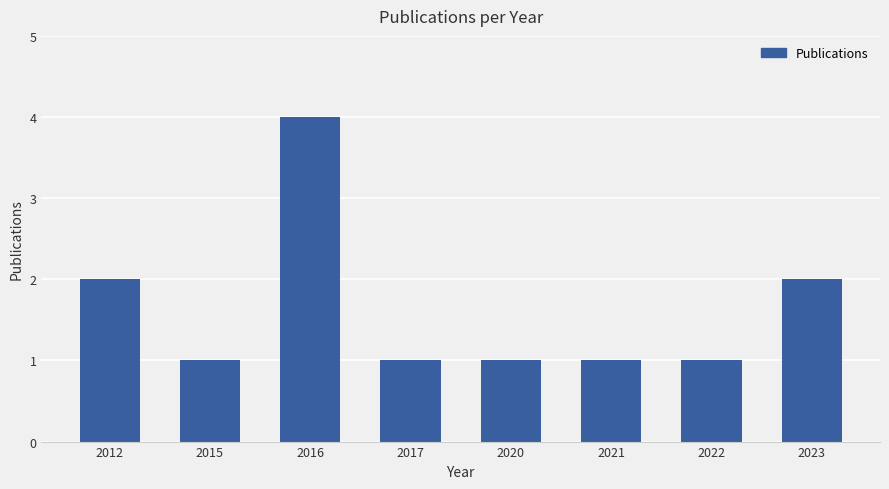

How many bars are there in total?

8